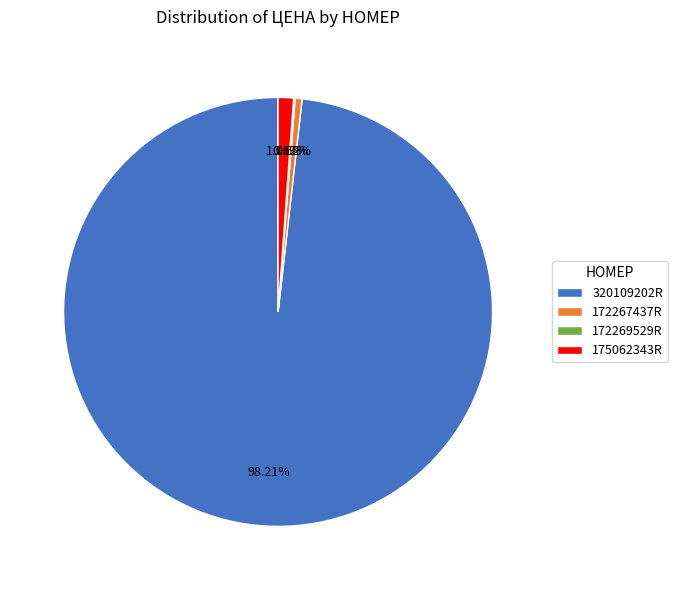

Is there a majority slice in this chart?

Yes